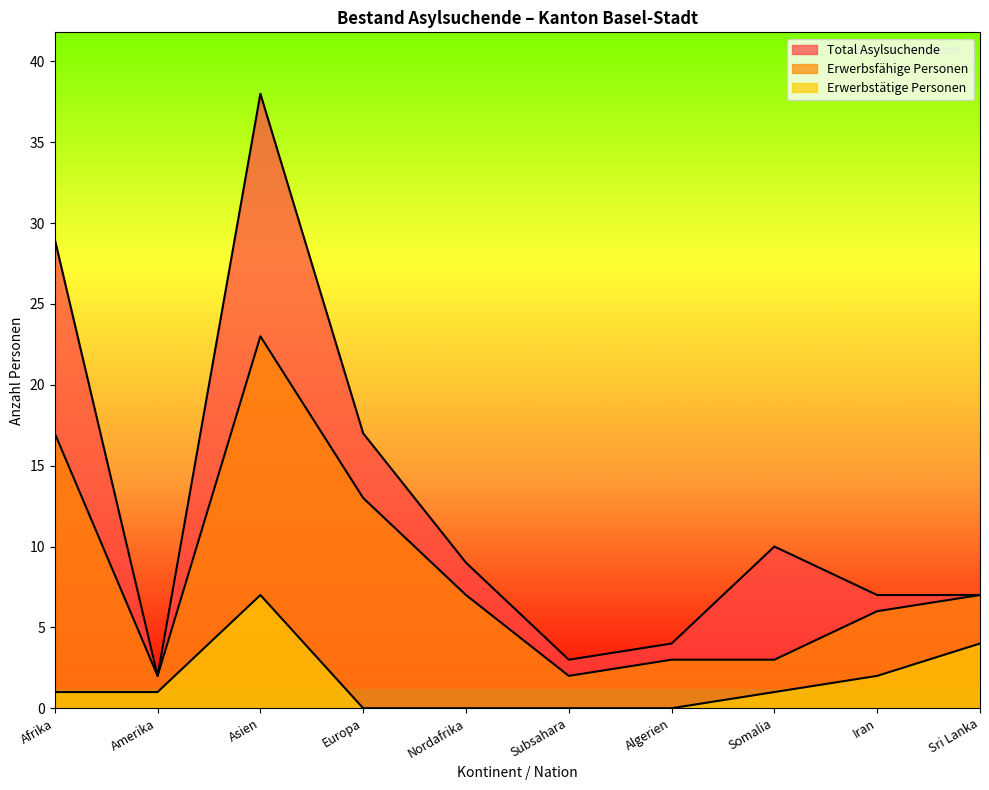

At how many categories does at least one series exceed 31?

1